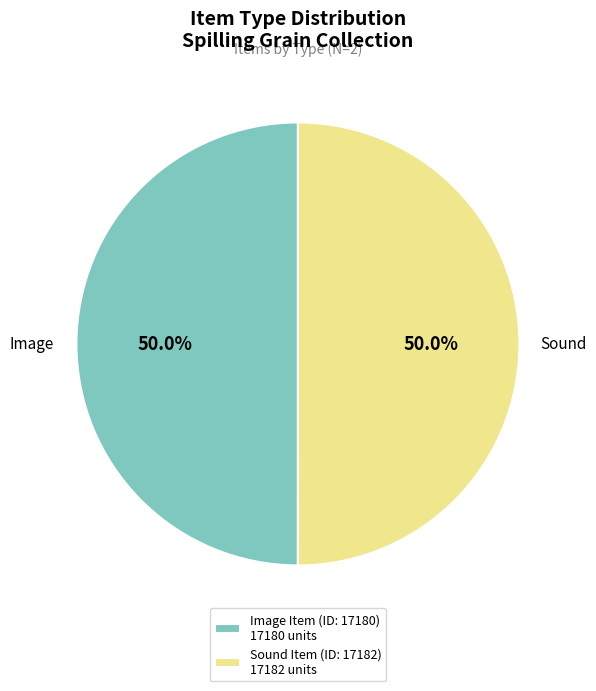

Approximately how many times larger is the value at Image Item (ID: 17180) 17180 units compared to Sound Item (ID: 17182) 17182 units?

1.0